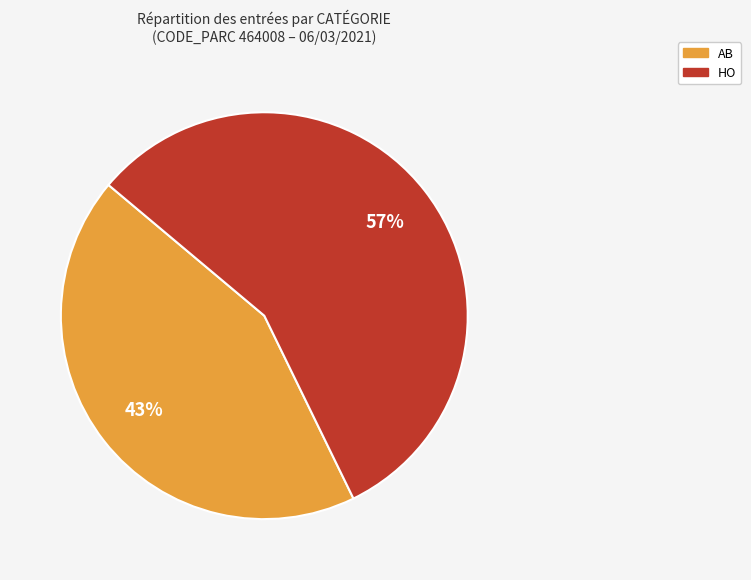

Between AB and HO, which is larger?

HO